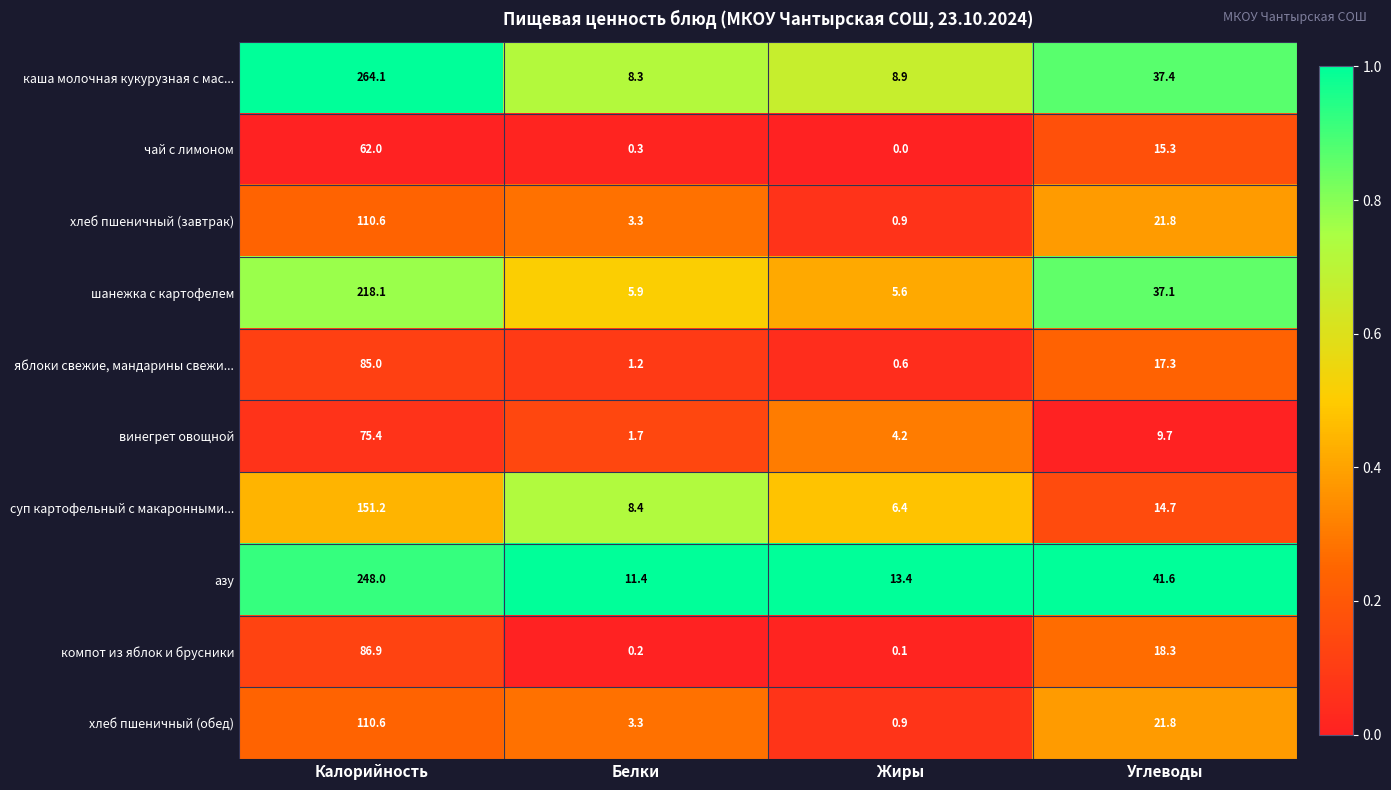

How many data points does each series have?

4